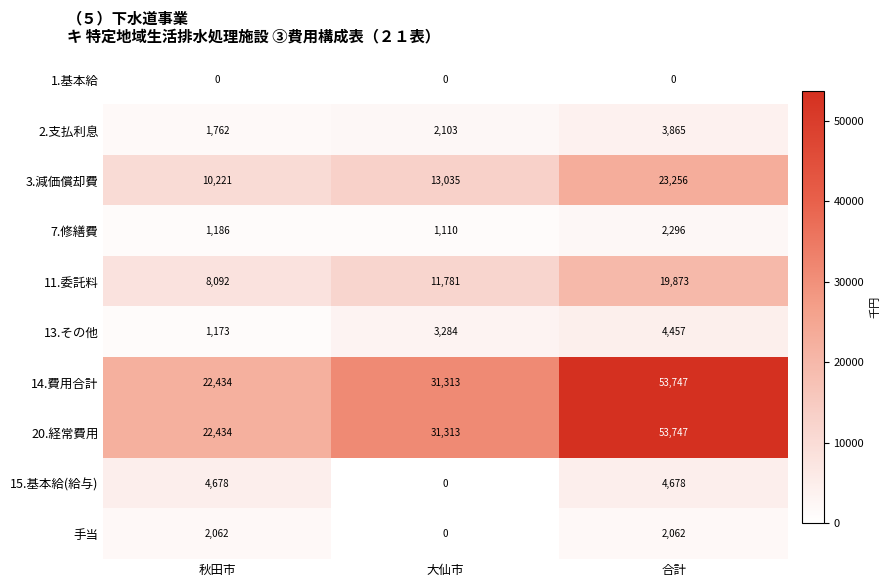

At which label is 20.経常費用 closest to 38090?

大仙市